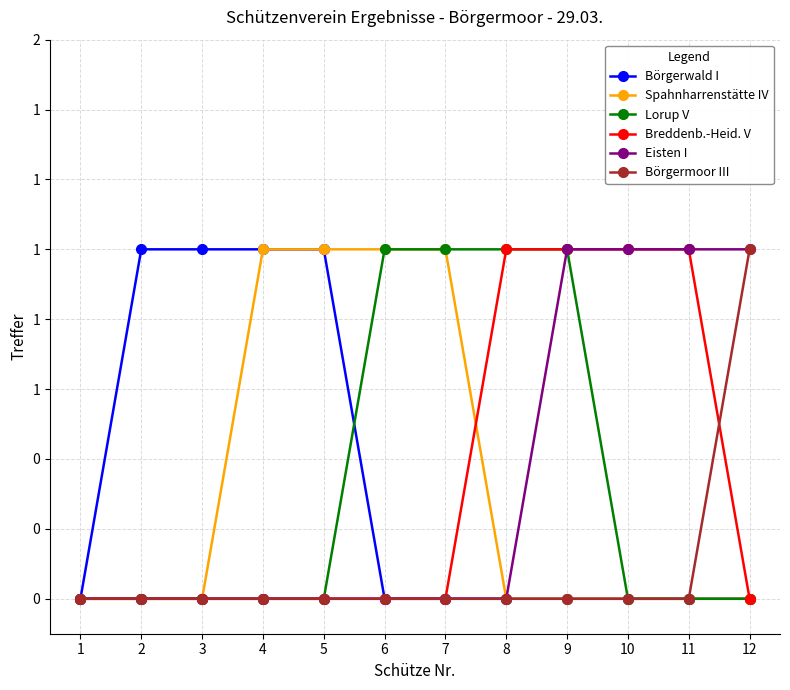

Between 7 and 8, which is larger?

7